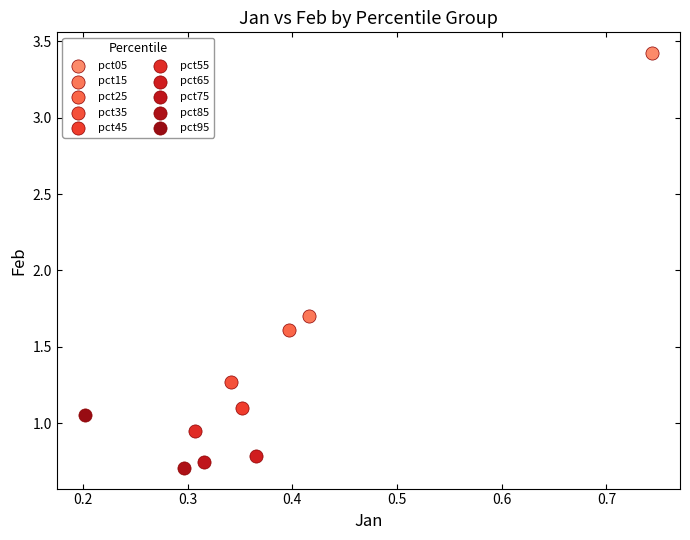

What are all the series names shown in the legend?

pct05, pct15, pct25, pct35, pct45, pct55, pct65, pct75, pct85, pct95